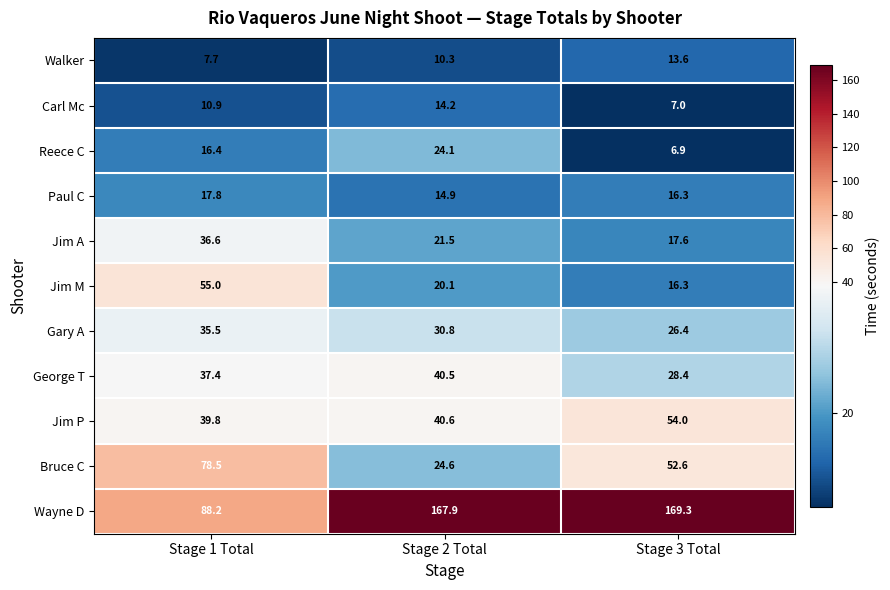

Which series has the largest range (max minus min)?

Wayne D